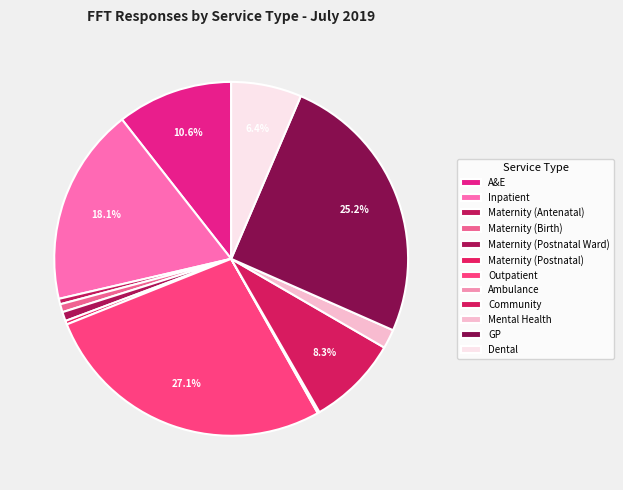

To the nearest percent, what portion does Dental represent?

6%